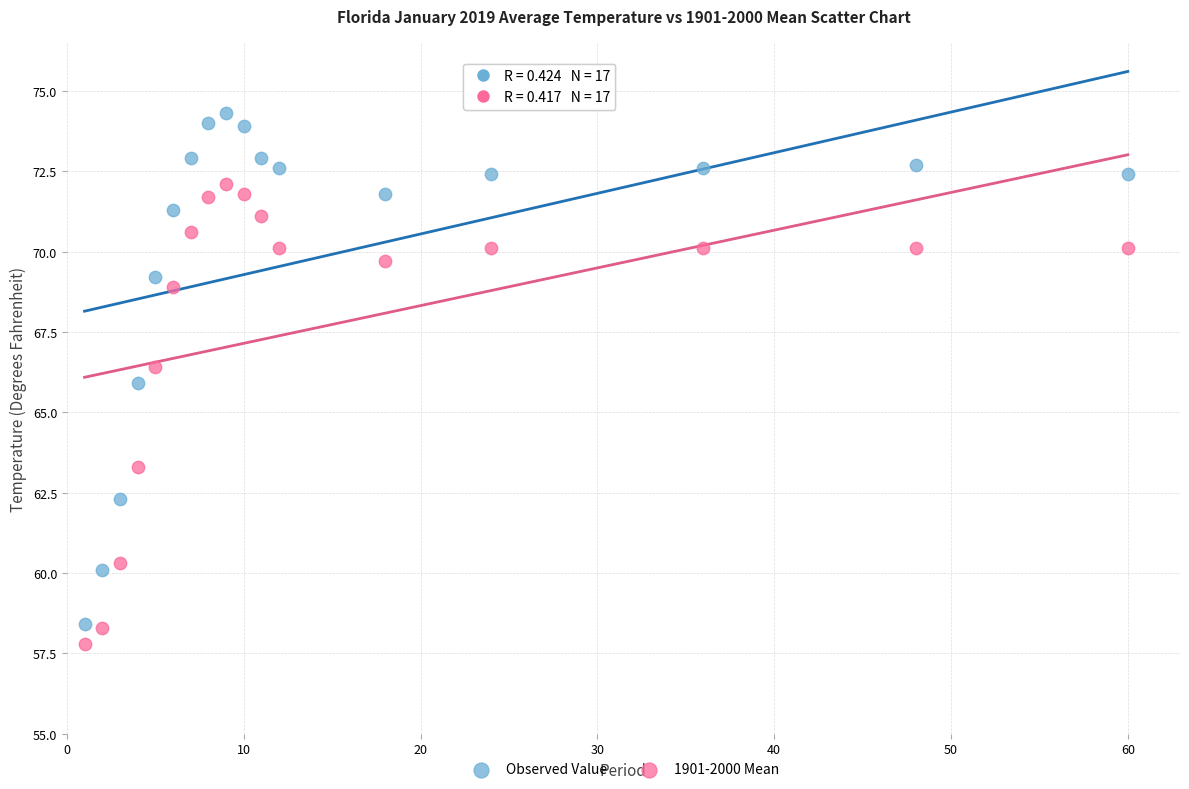

Across all data points, what is the range of X values (max minus min)?

59.0